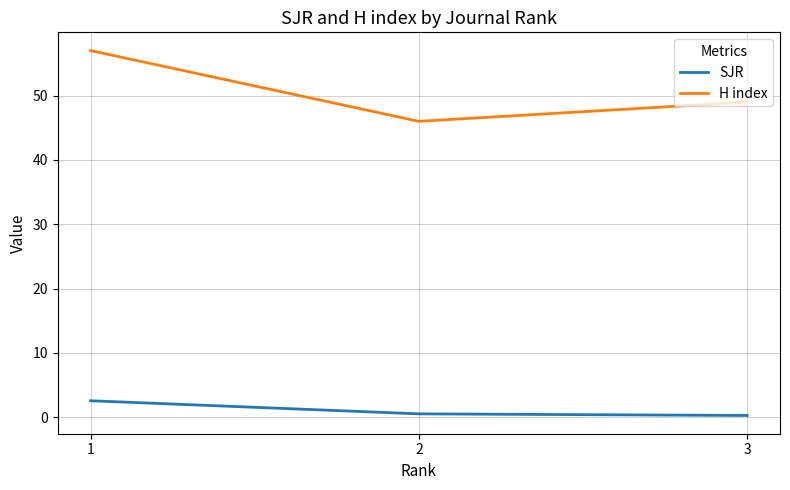

The value of H index at 1 is 57.0. True or false?

True